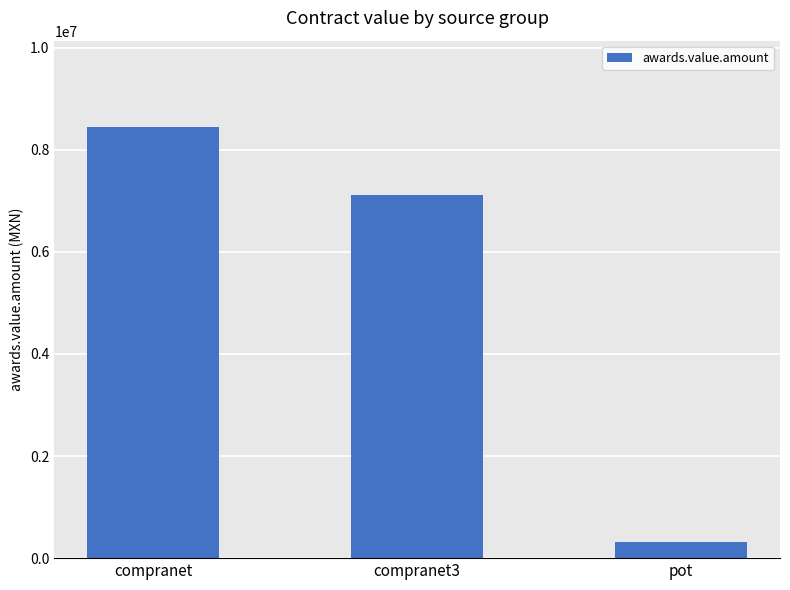

What is the value of the 2nd bar from the left?

7123701.0